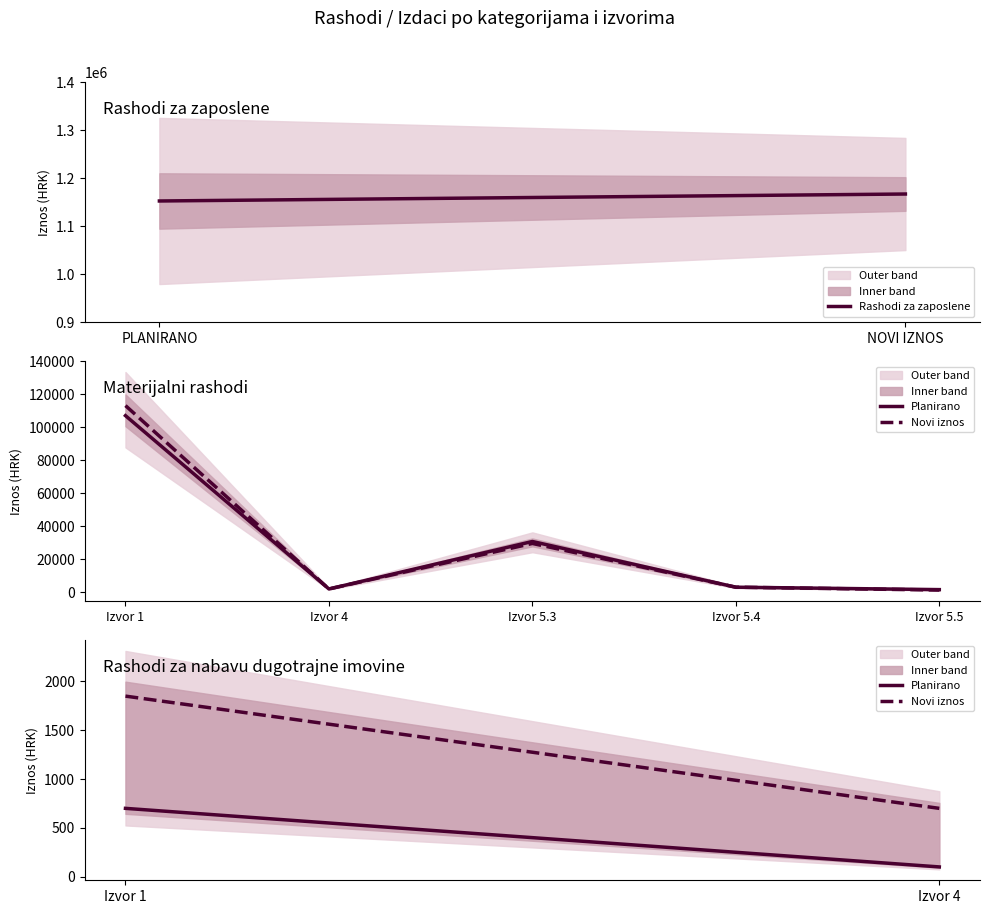

What position from the left is PLANIRANO?

1